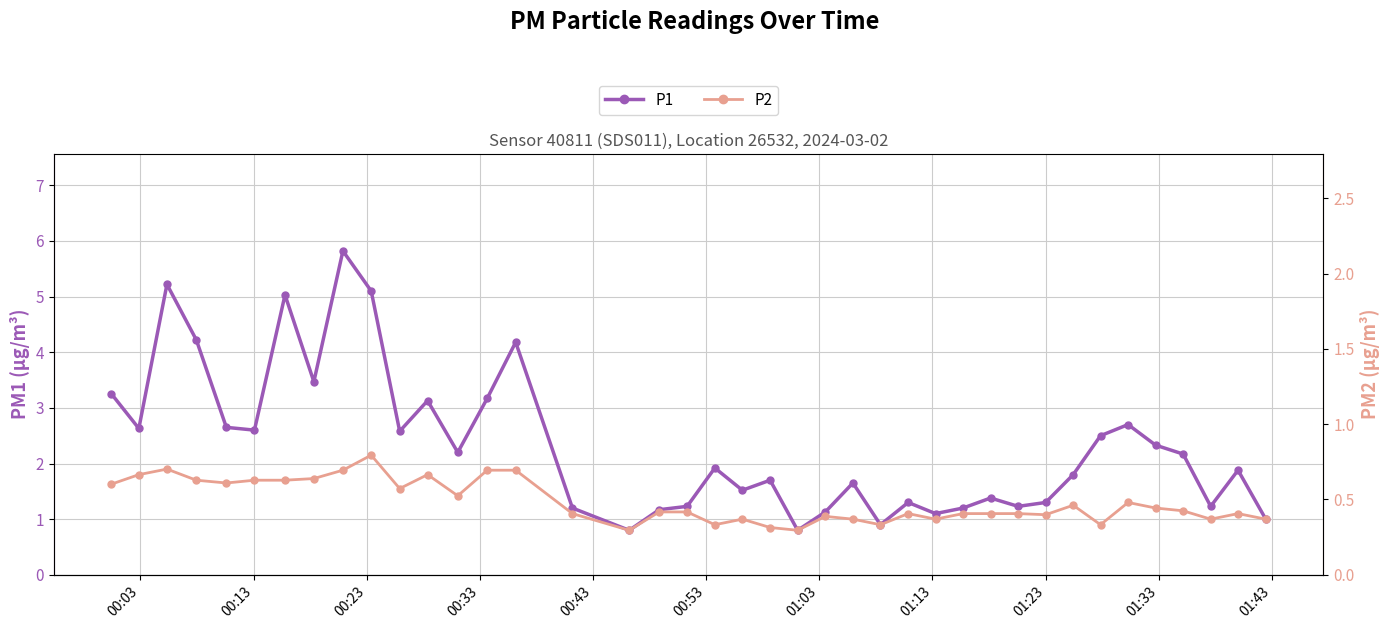

Which series has the largest range (max minus min)?

P1